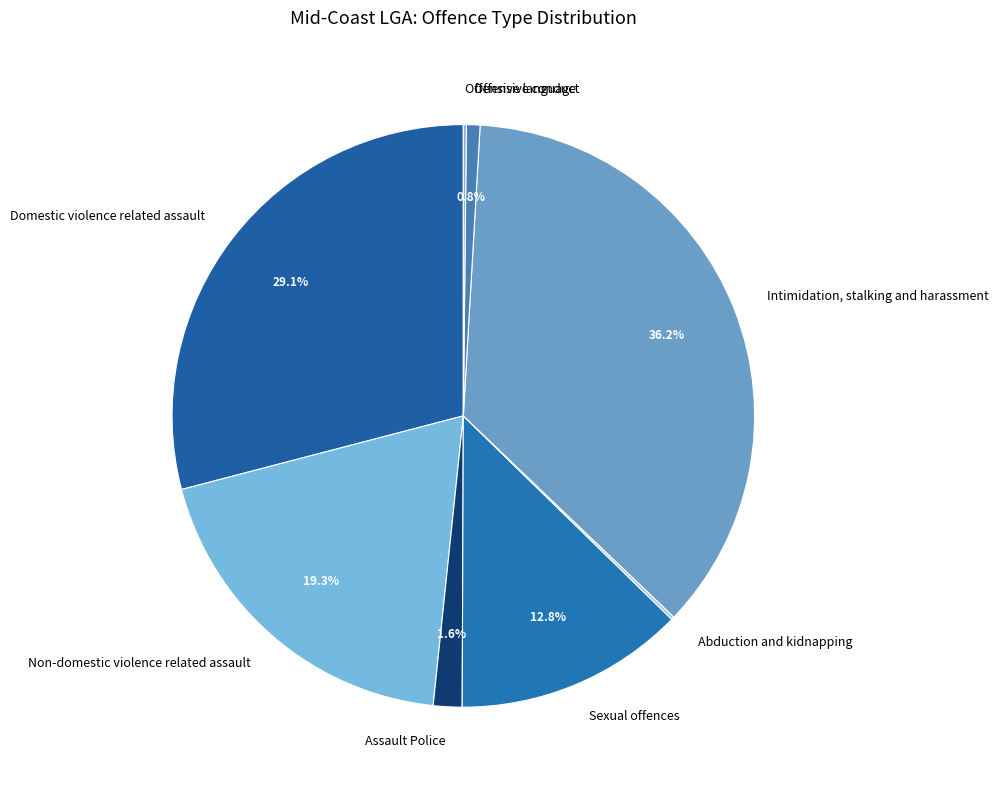

Which has a higher value, Assault Police or Intimidation, stalking and harassment?

Intimidation, stalking and harassment